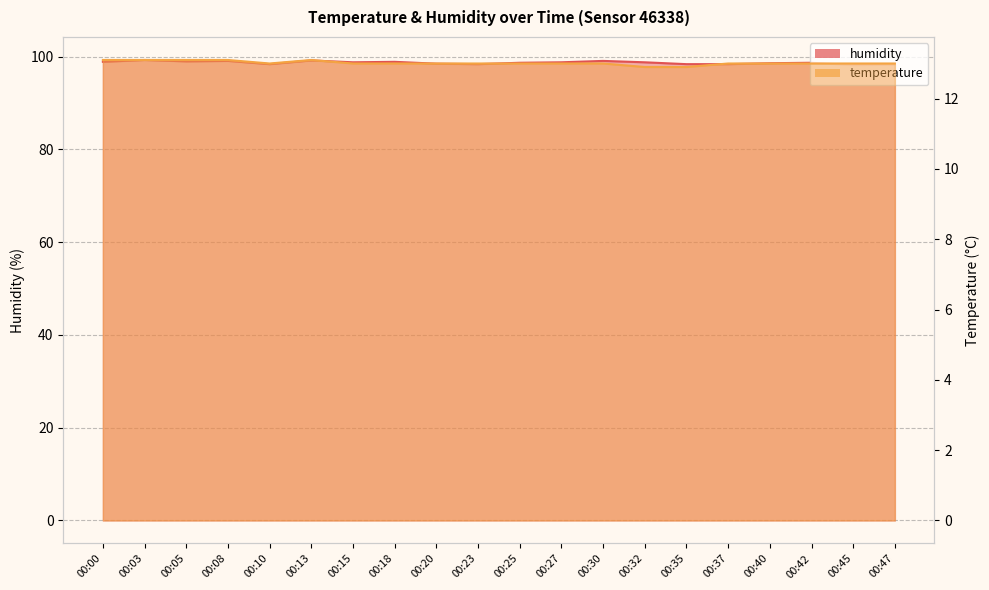

What is the approximate value of humidity at 00:15?

98.8